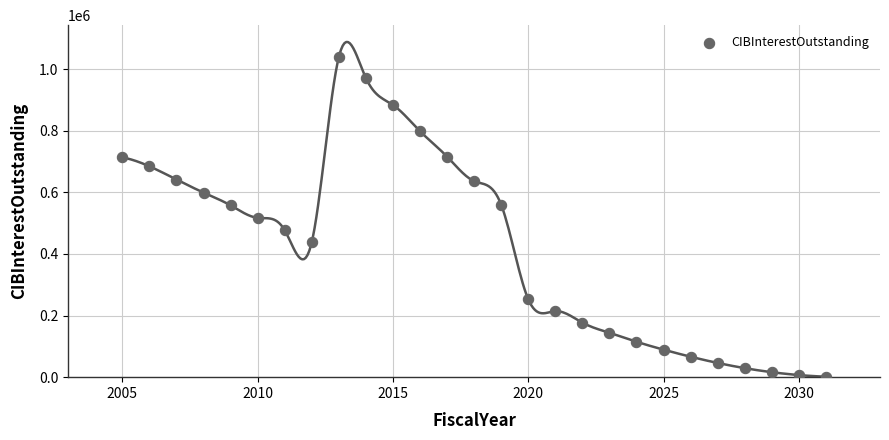

What is the range of X values (max minus min)?

26.0